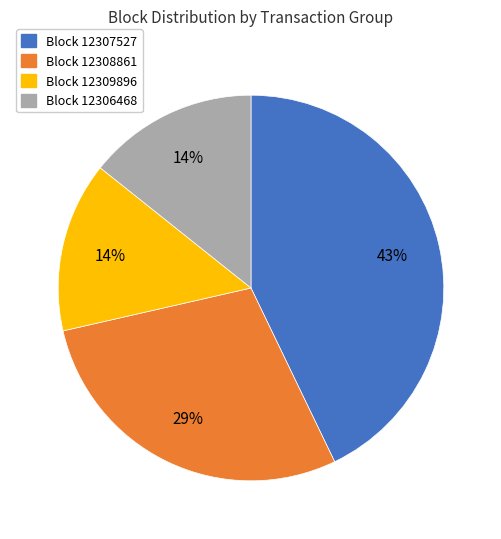

Does any single category account for the majority?

No